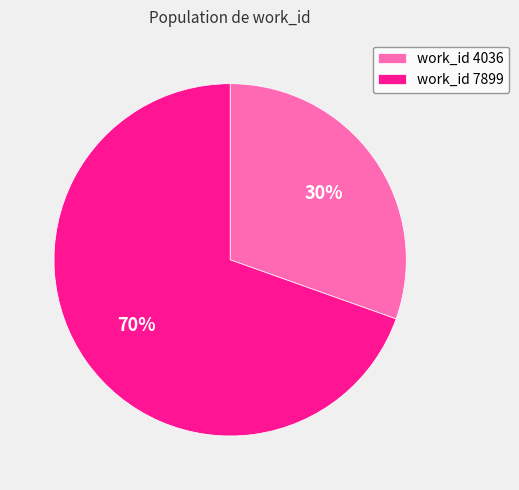

How many slices are in this pie chart?

2